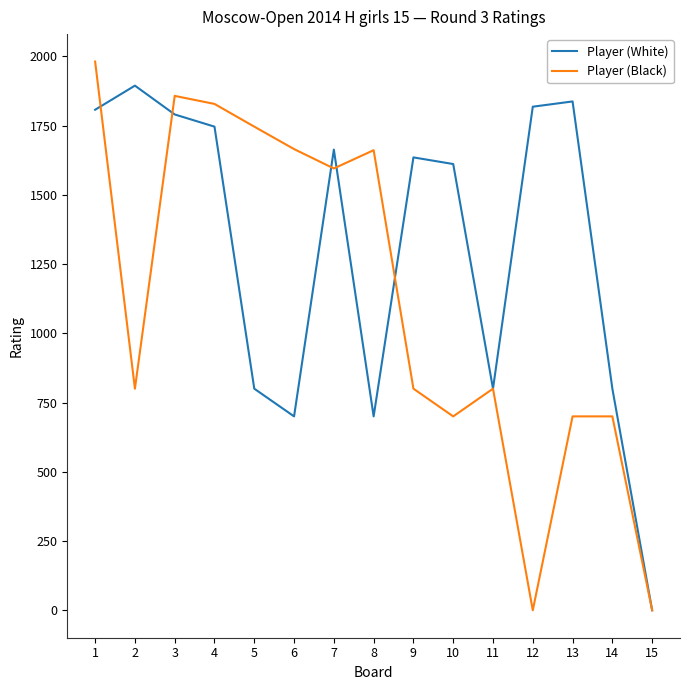

The value of Player (White) at 5 is 1243. True or false?

False